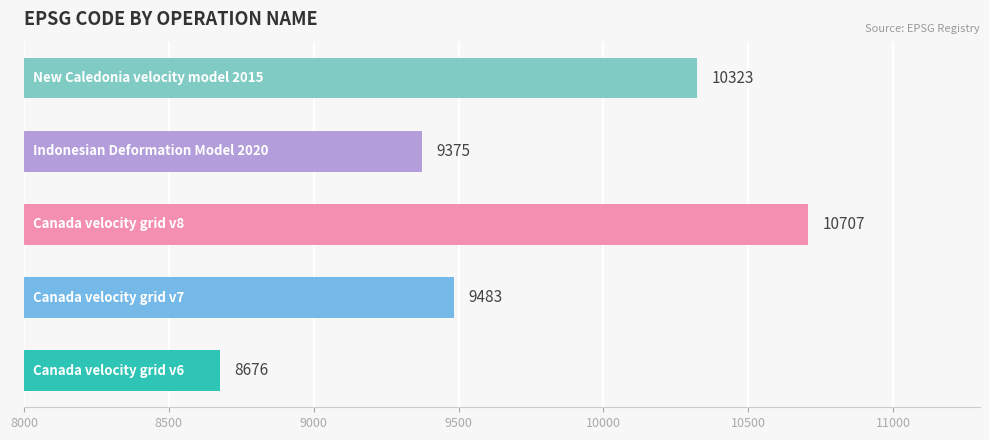

How many categories are shown in the chart?

5